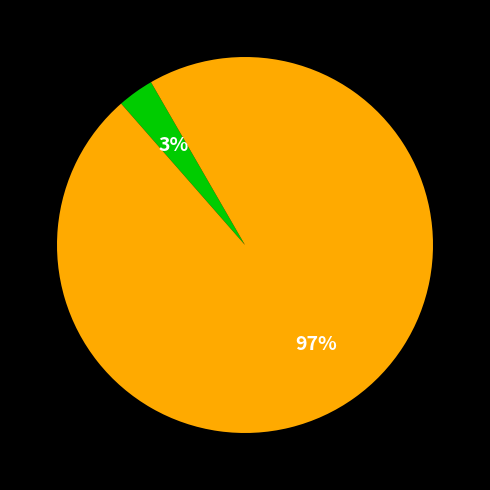

To the nearest percent, what is the average slice percentage?

50%